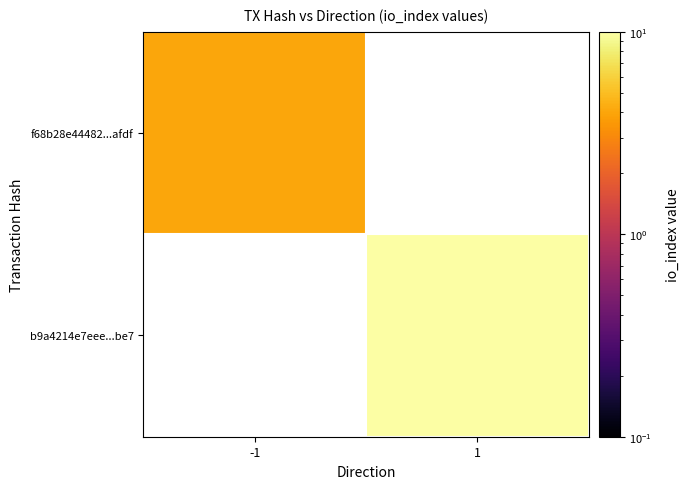

True or false: b9a4214e7eee...be7 has a value of 41.7 at 1.

False